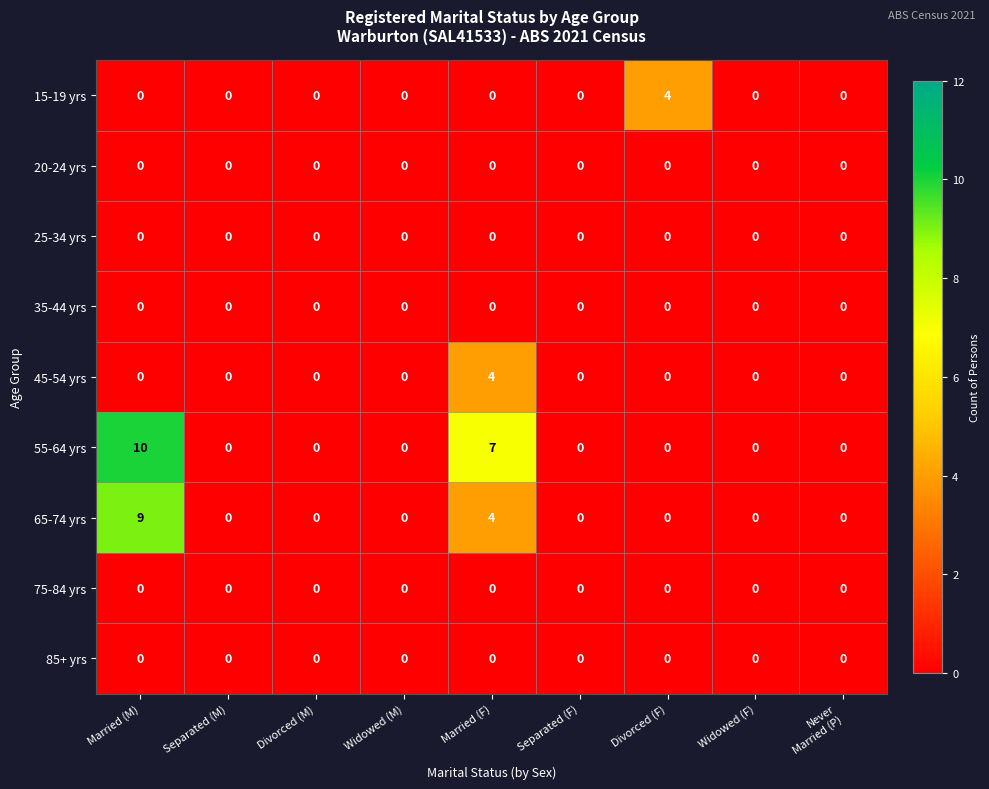

The 15-19 yrs series shows 4 at Divorced (F). True or false?

True